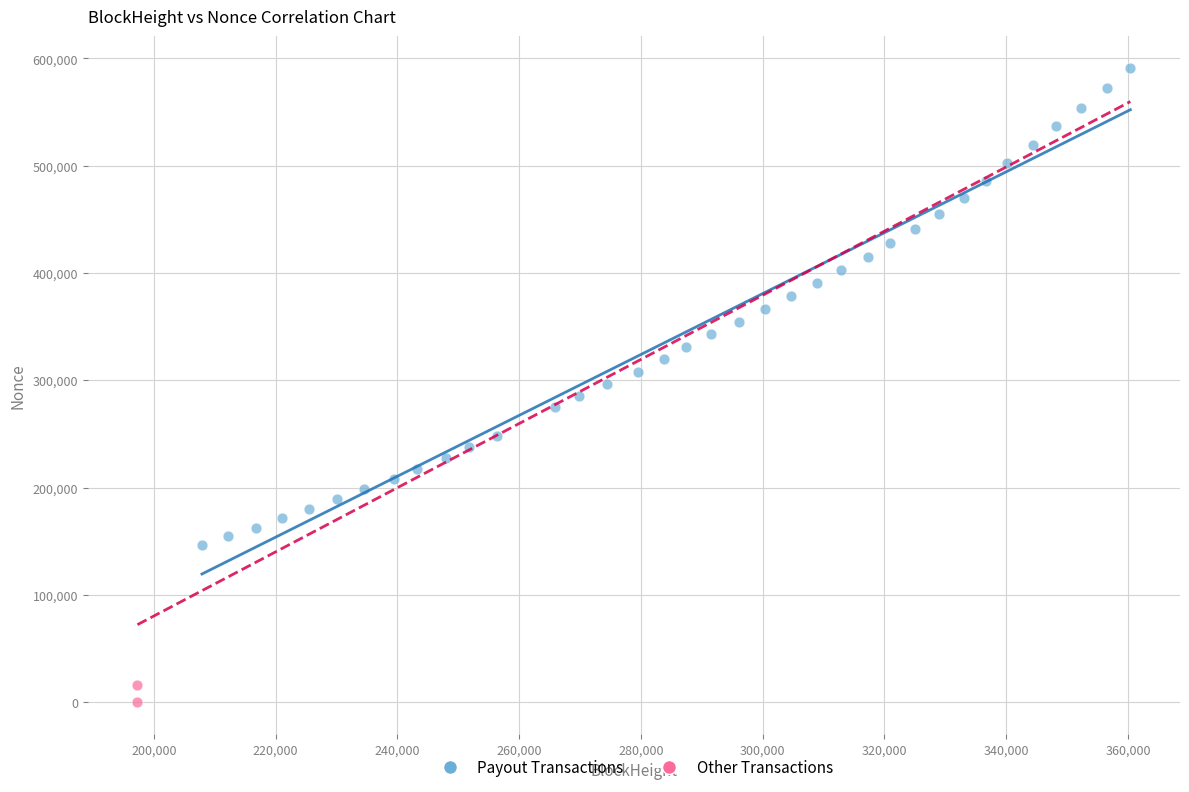

Which series reaches the minimum Y coordinate?

Other Transactions